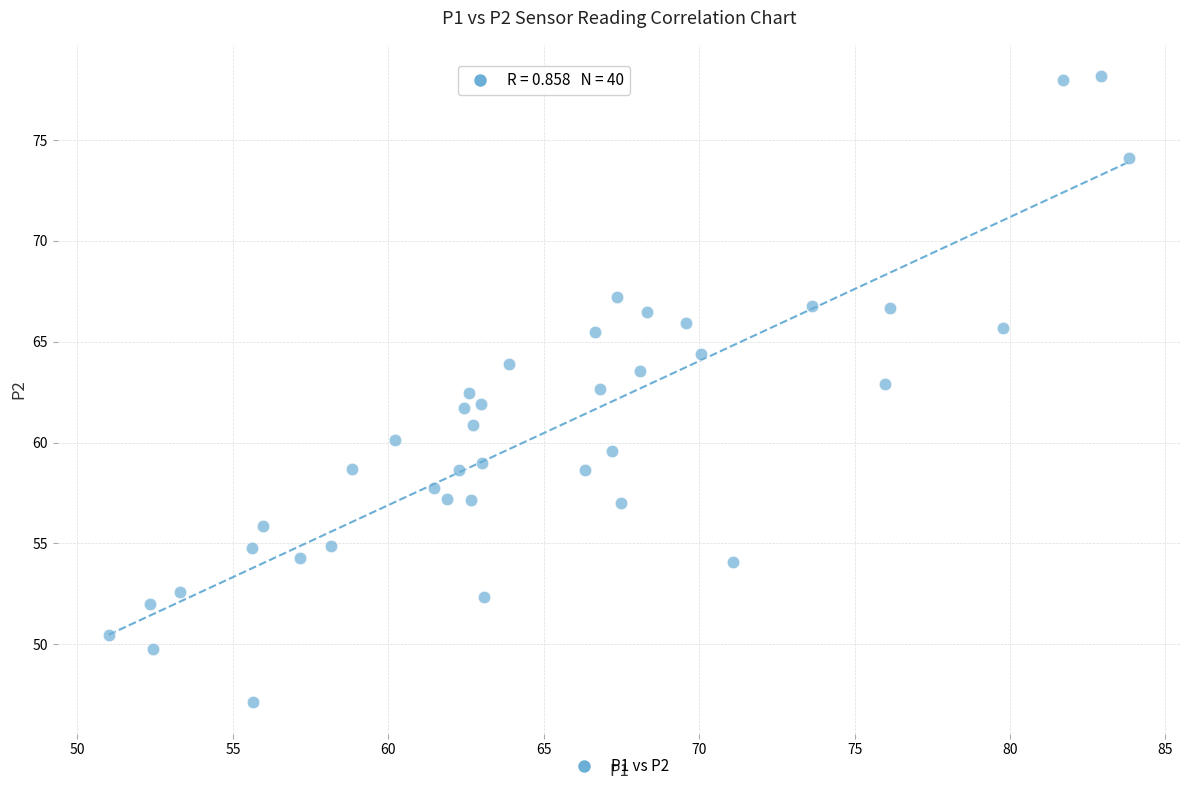

What is the range of X values (max minus min)?

32.8